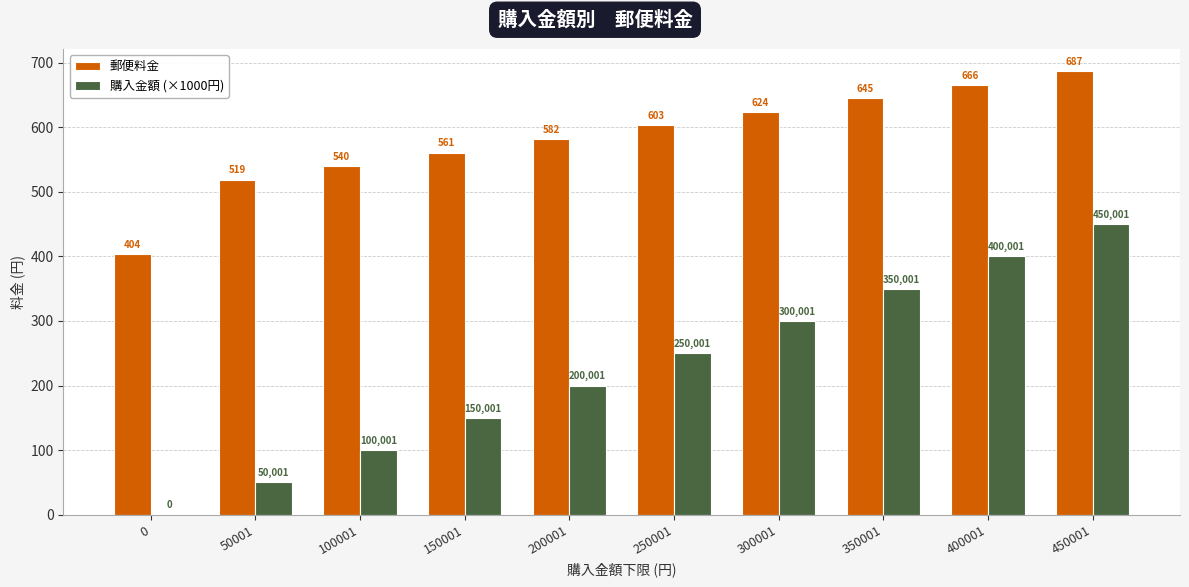

What is the spread (max minus min) of values at 350001?

295.0